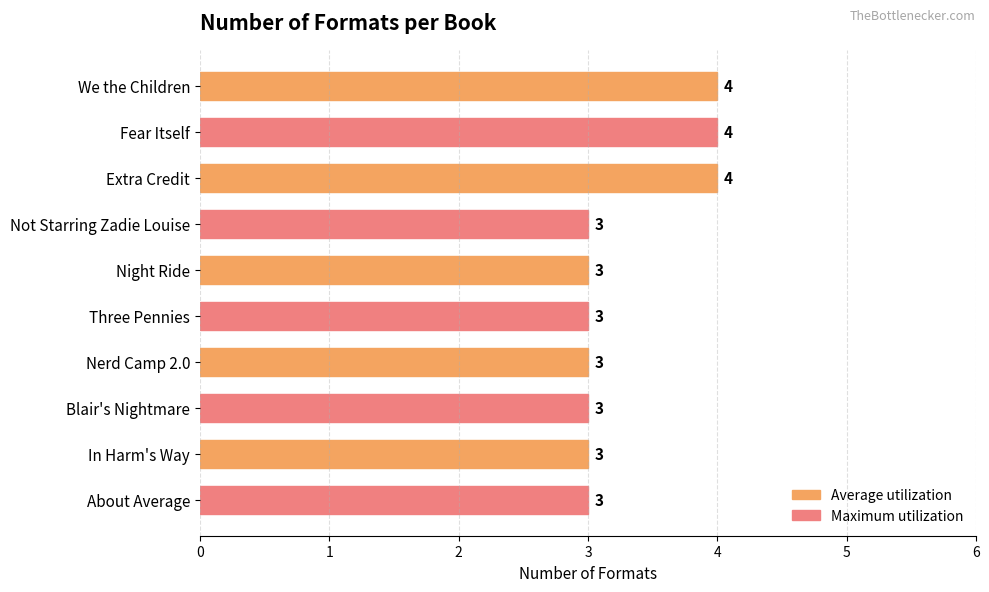

What is the smallest value displayed?

3